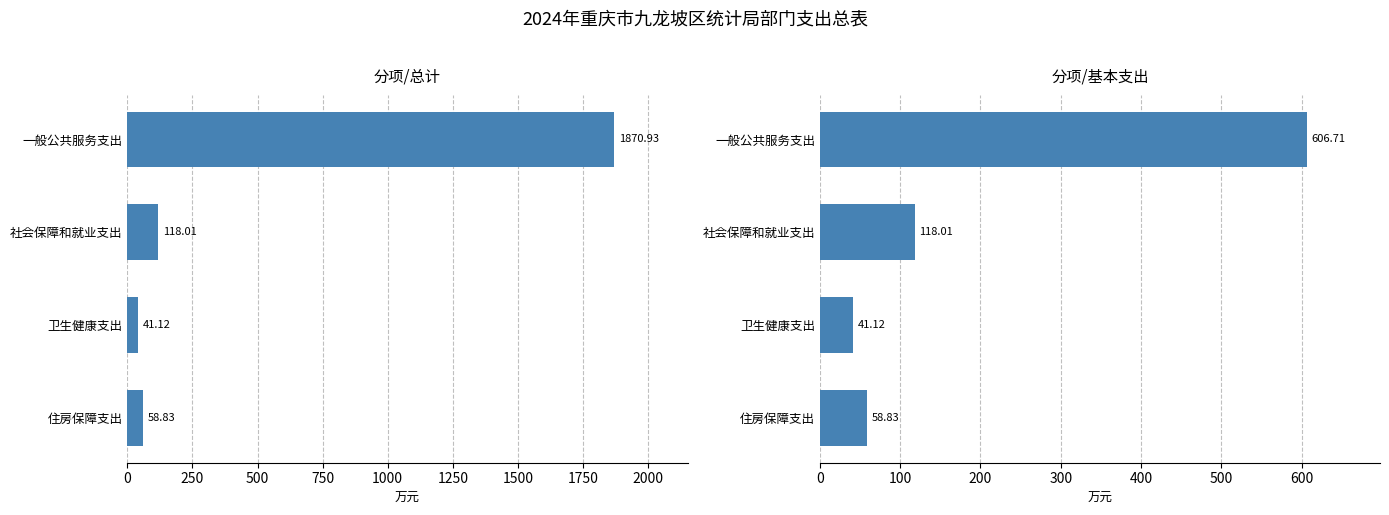

What are all the series names shown in the legend?

总计, 基本支出